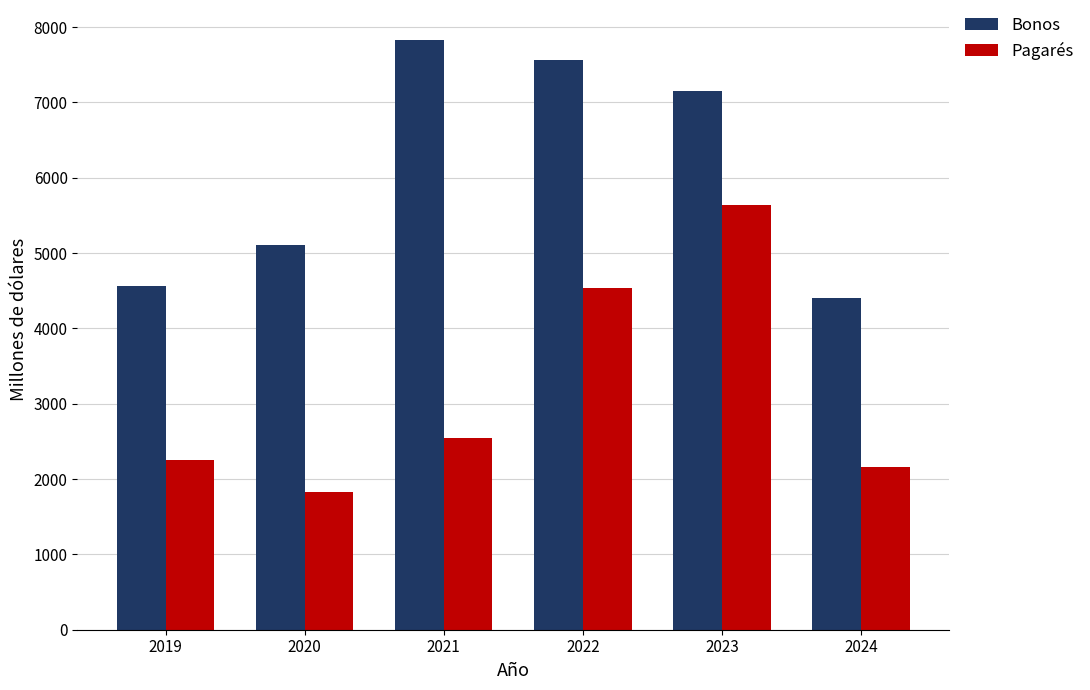

The value of Pagarés at 2023 is 2643.8. True or false?

False